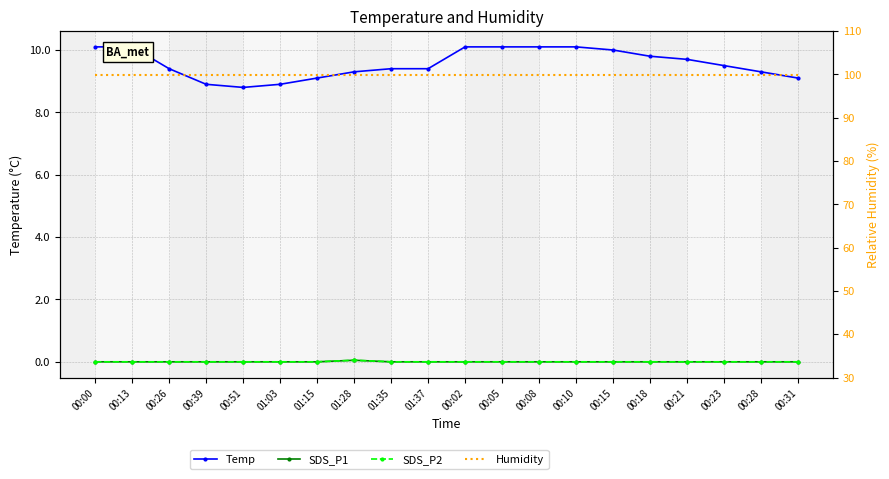

What is the sum of all SDS_P2 values?

0.1